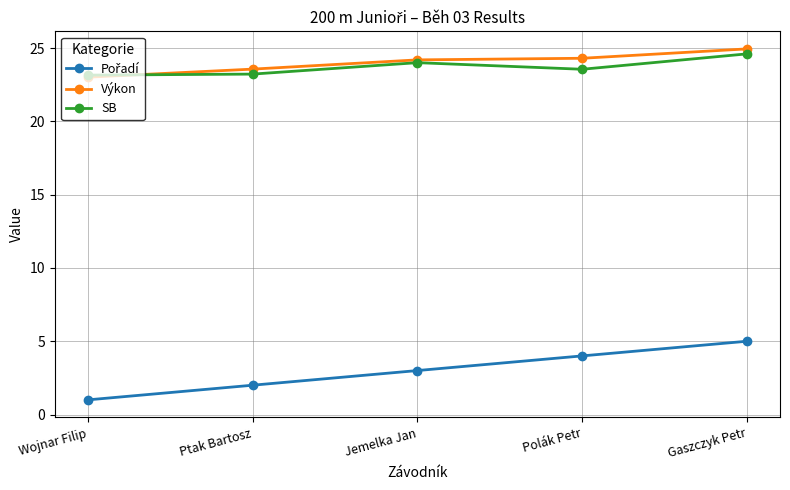

At how many categories does at least one series exceed 18?

5